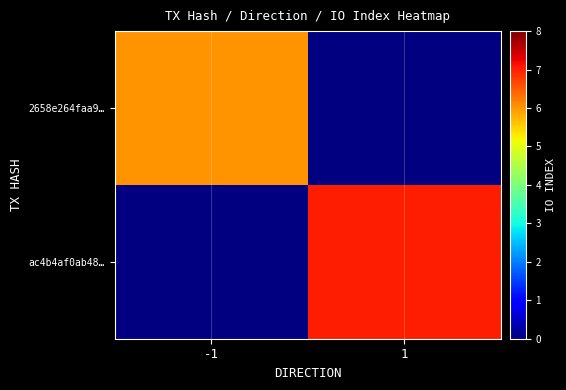

Rank the series at -1 from highest to lowest value.

2658e264faa9…, ac4b4af0ab48…